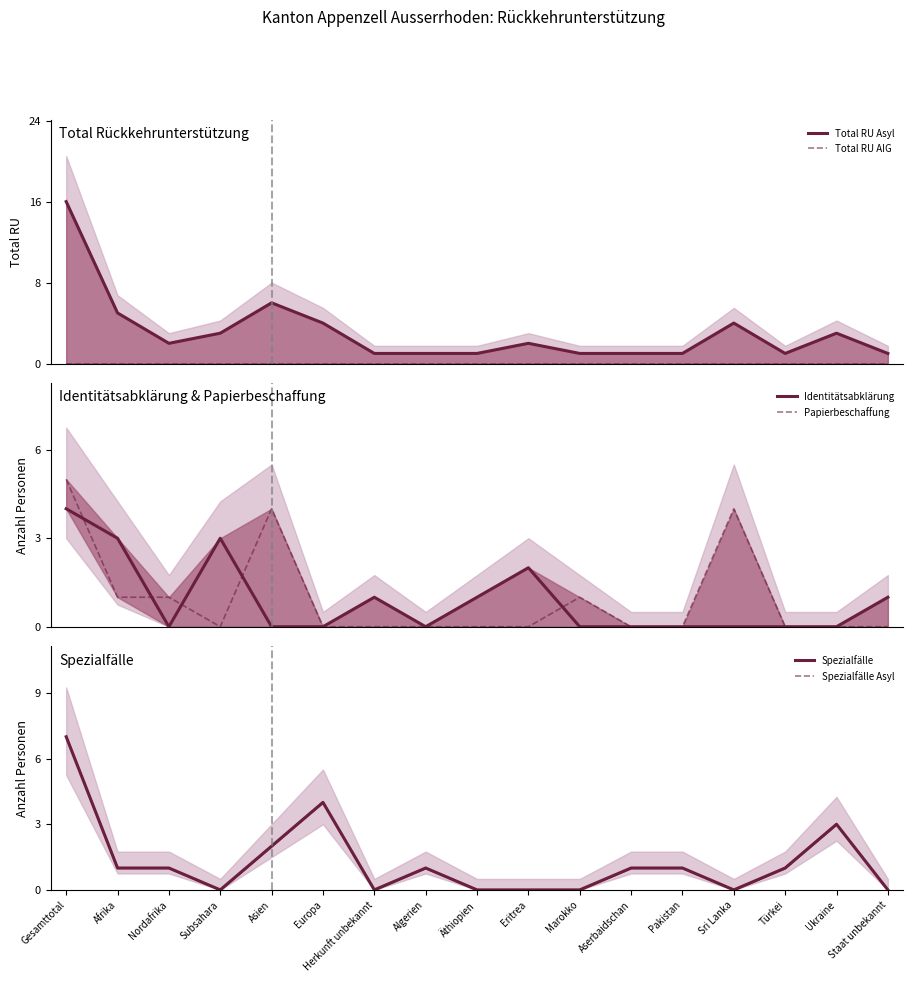

What is the difference between the highest and lowest values at Gesamttotal?

16